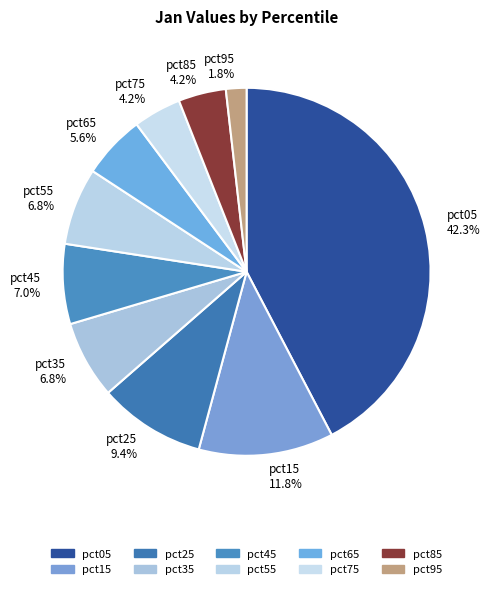

What percentage is NOT represented by pct55?

93.2%